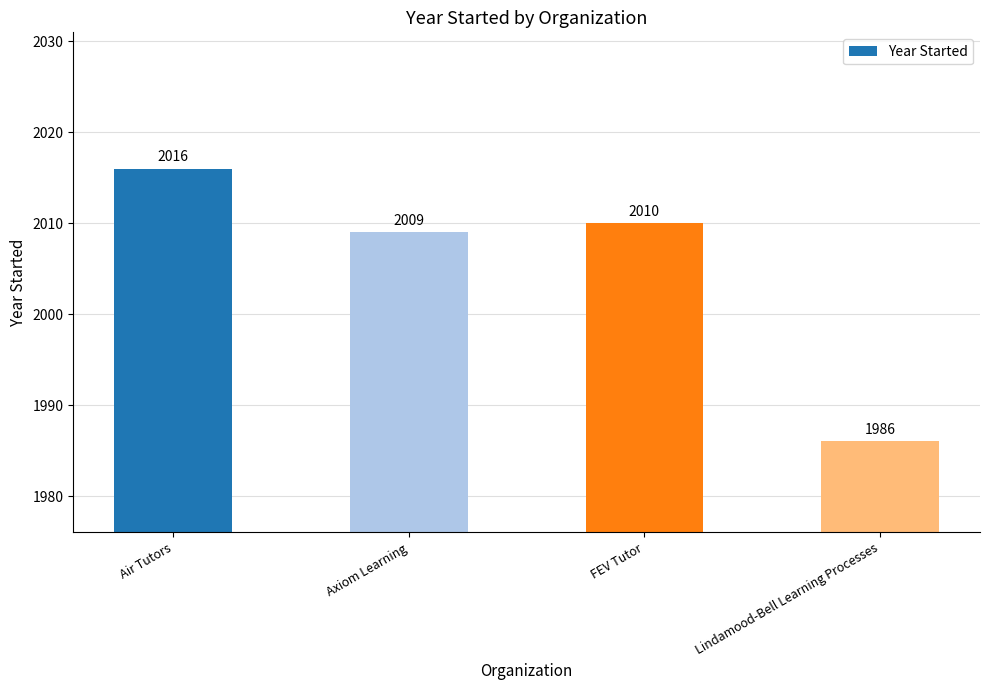

How many series are shown in this chart?

1